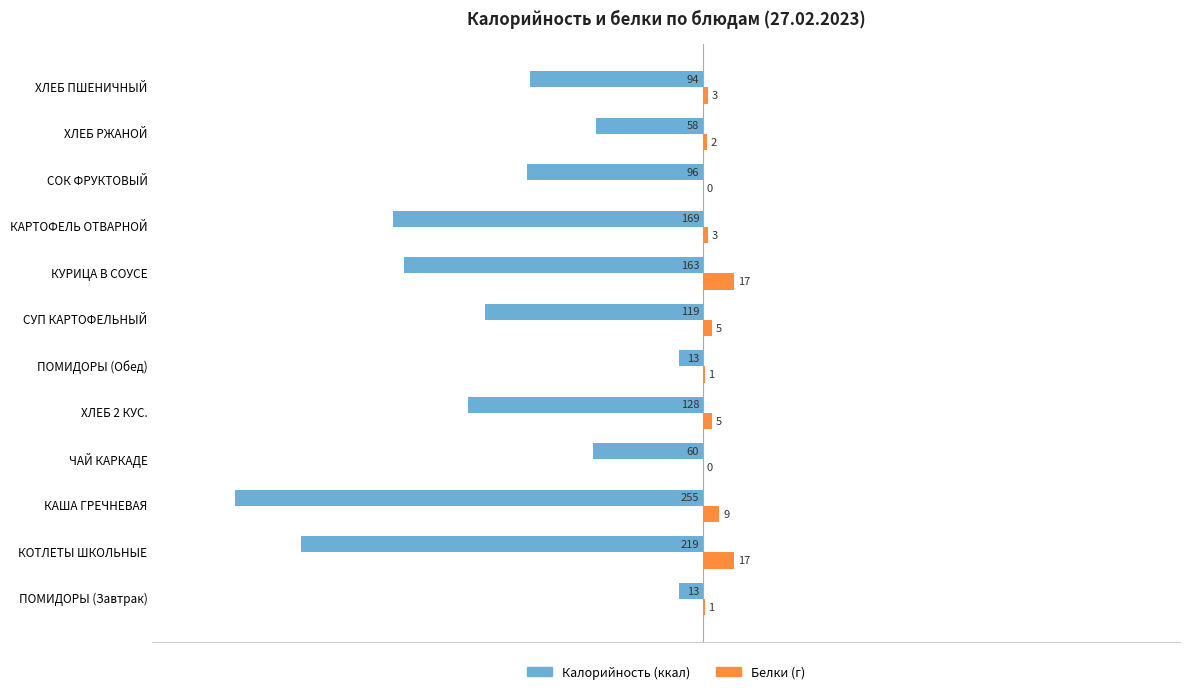

What is the greatest value displayed?

17